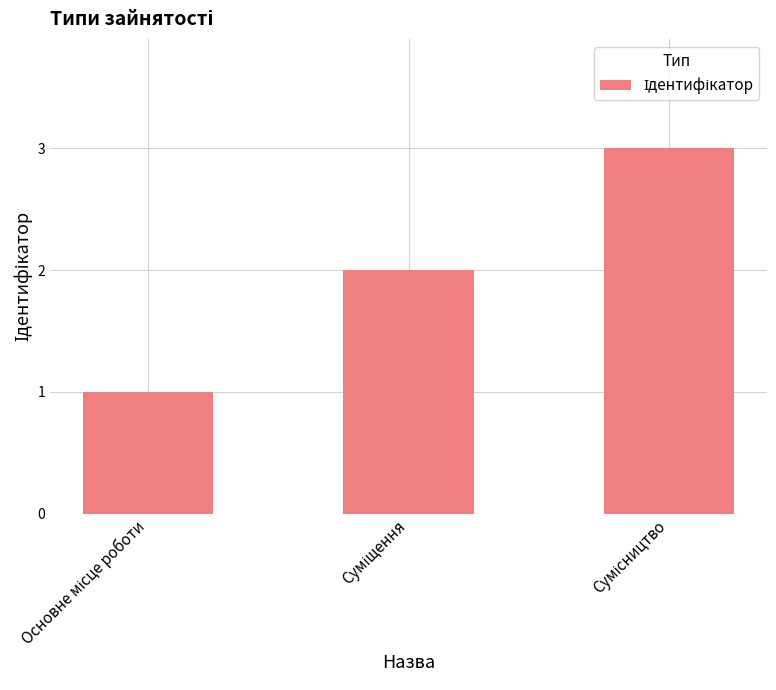

What is the minimum value shown in the chart?

1